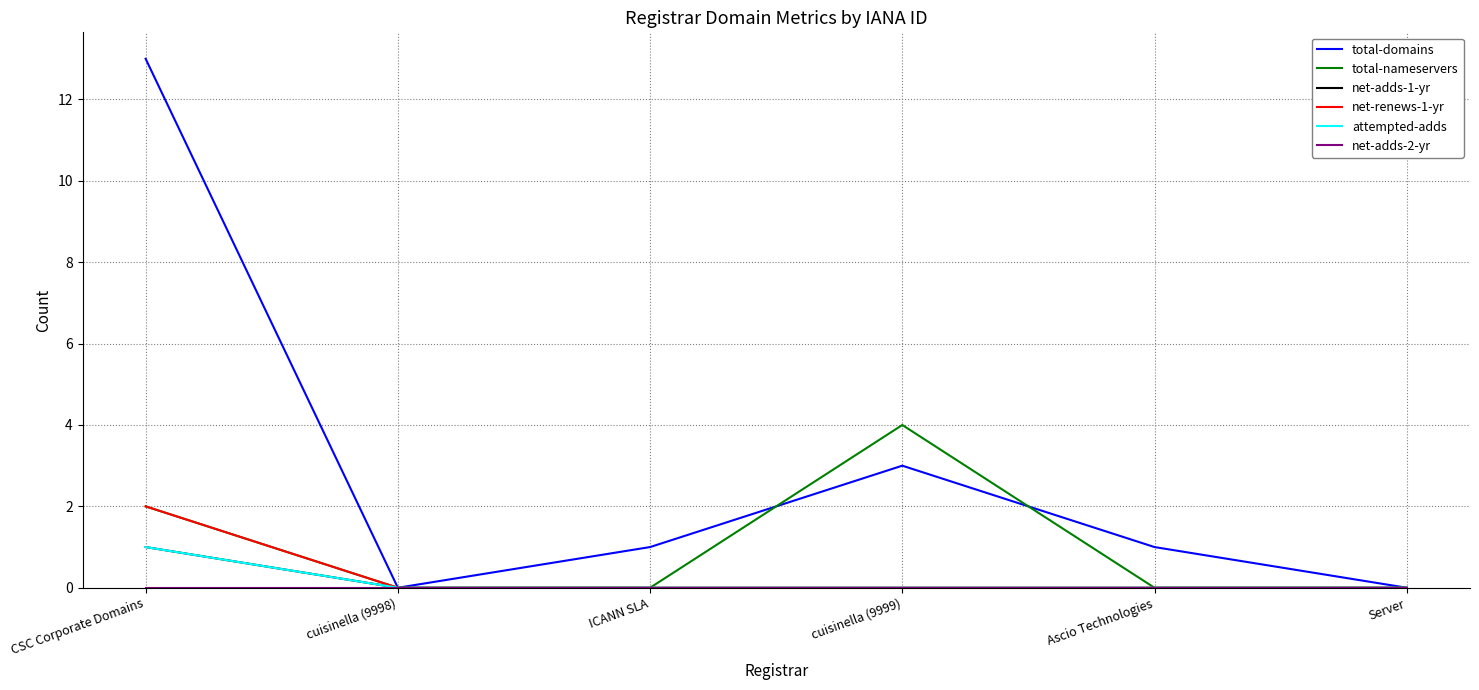

Does the chart display data point markers on the line(s)?

No